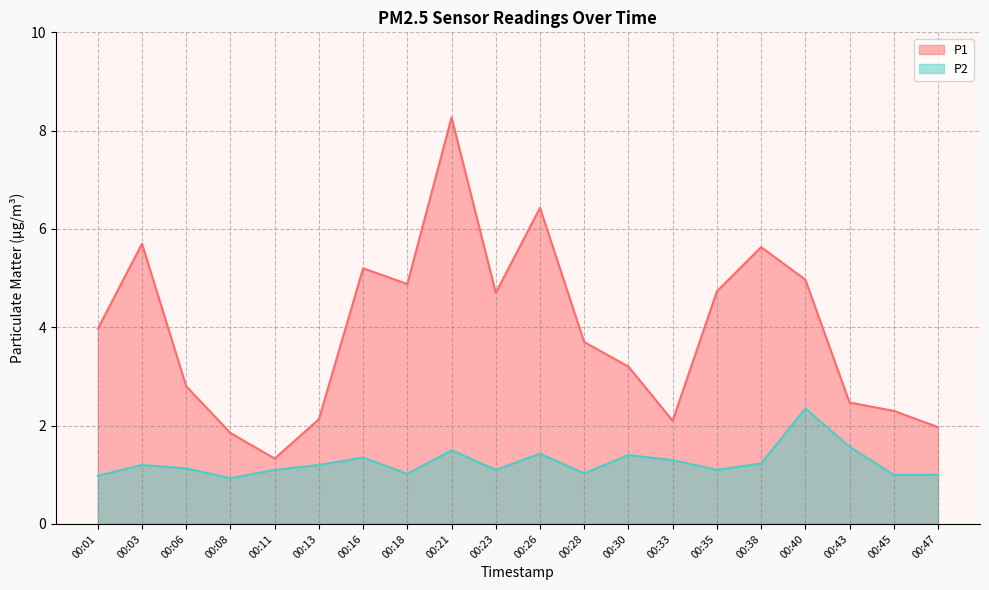

True or false: P2 has a value of 1.4 at 00:30.

True